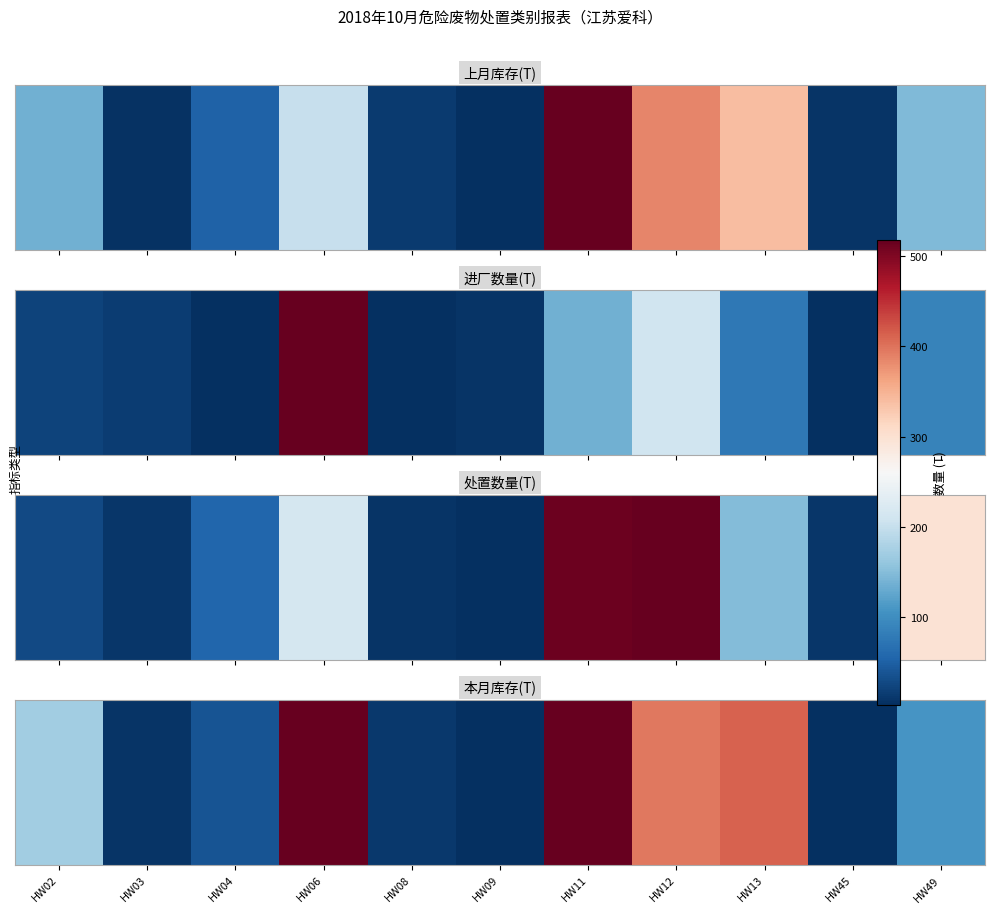

The value at HW13 is 412.6. True or false?

True